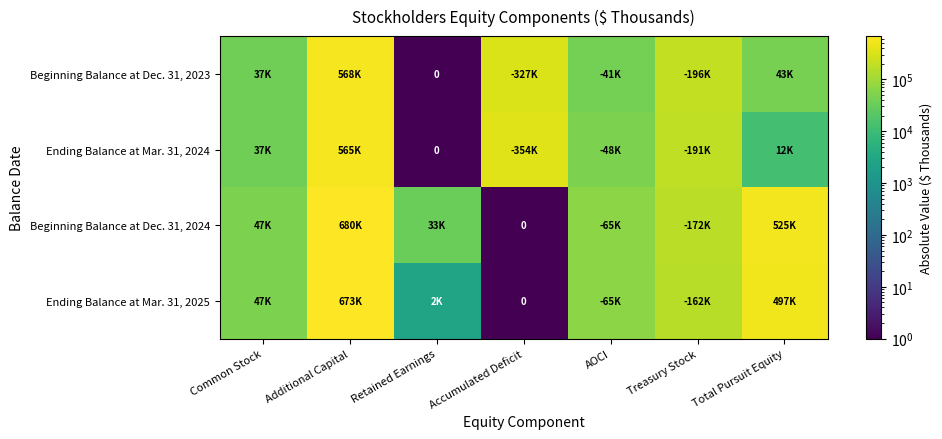

What is the maximum value for Beginning Balance at Dec. 31, 2023?

568230.0